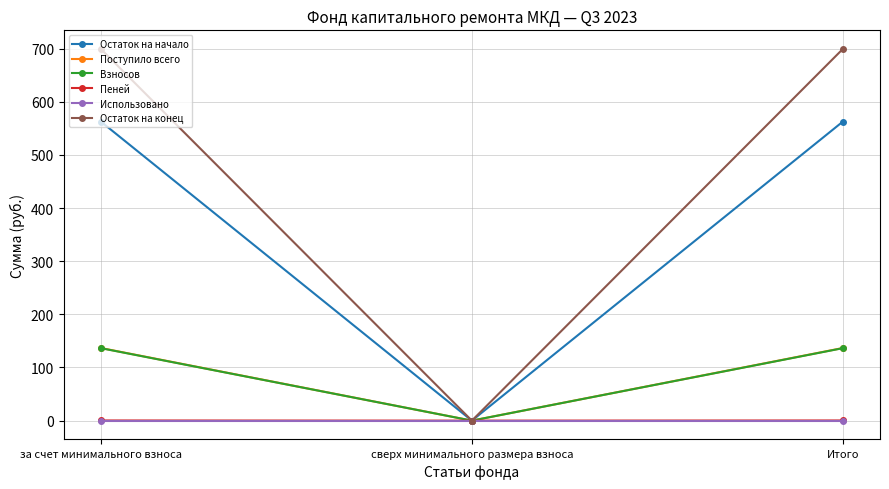

How many lines are shown in the chart?

6